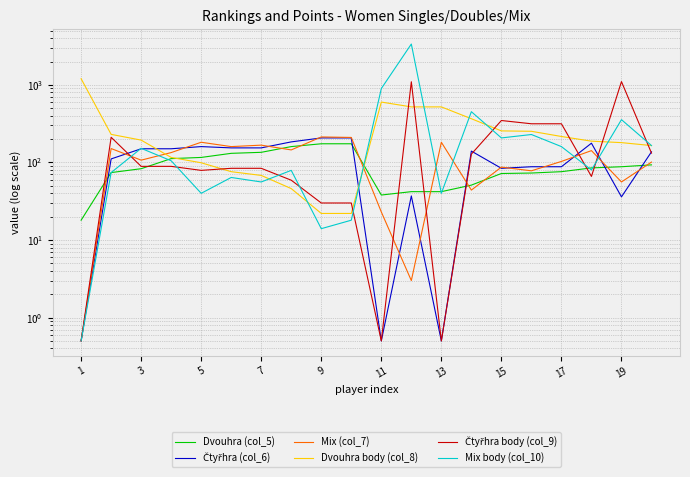

What are all the series names shown in the legend?

Dvouhra (col_5), Čtyřhra (col_6), Mix (col_7), Dvouhra body (col_8), Čtyřhra body (col_9), Mix body (col_10)